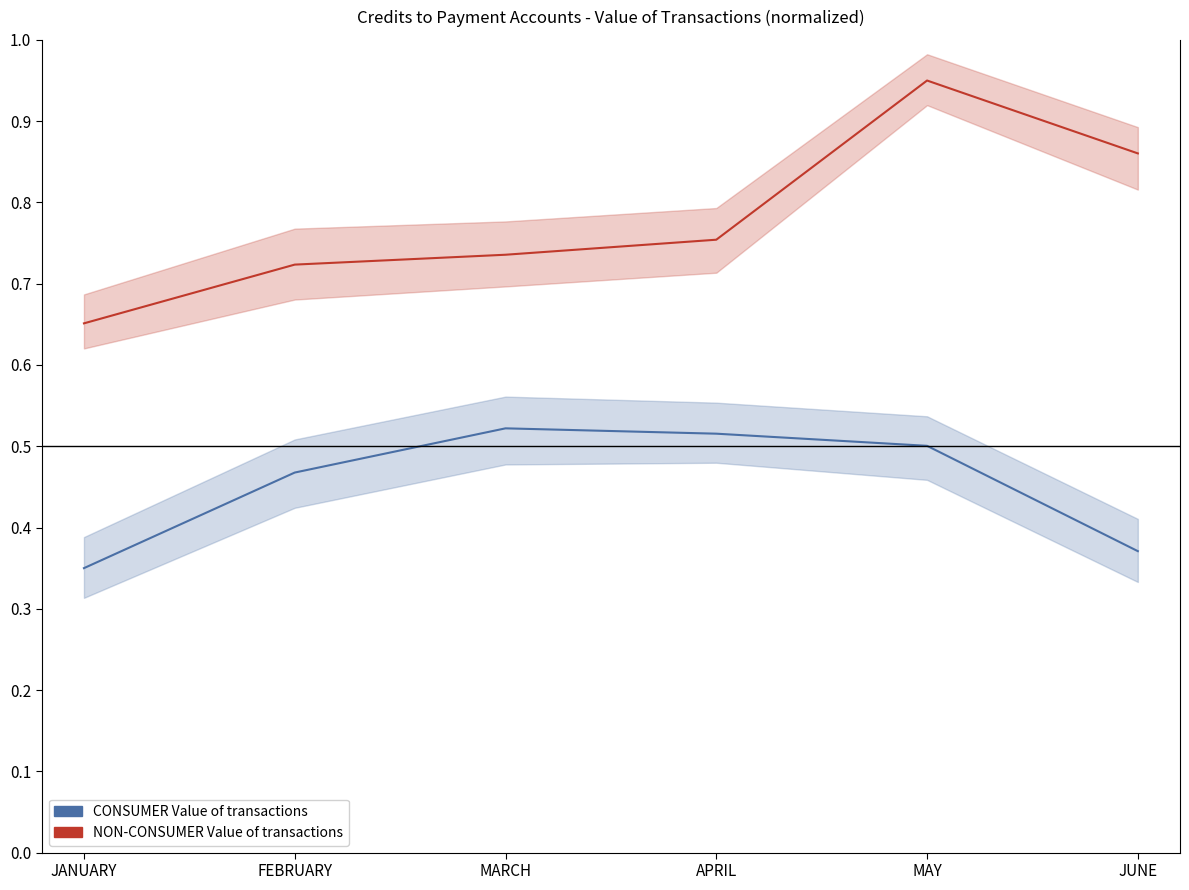

What is the label of the 1st point from the right?

JUNE